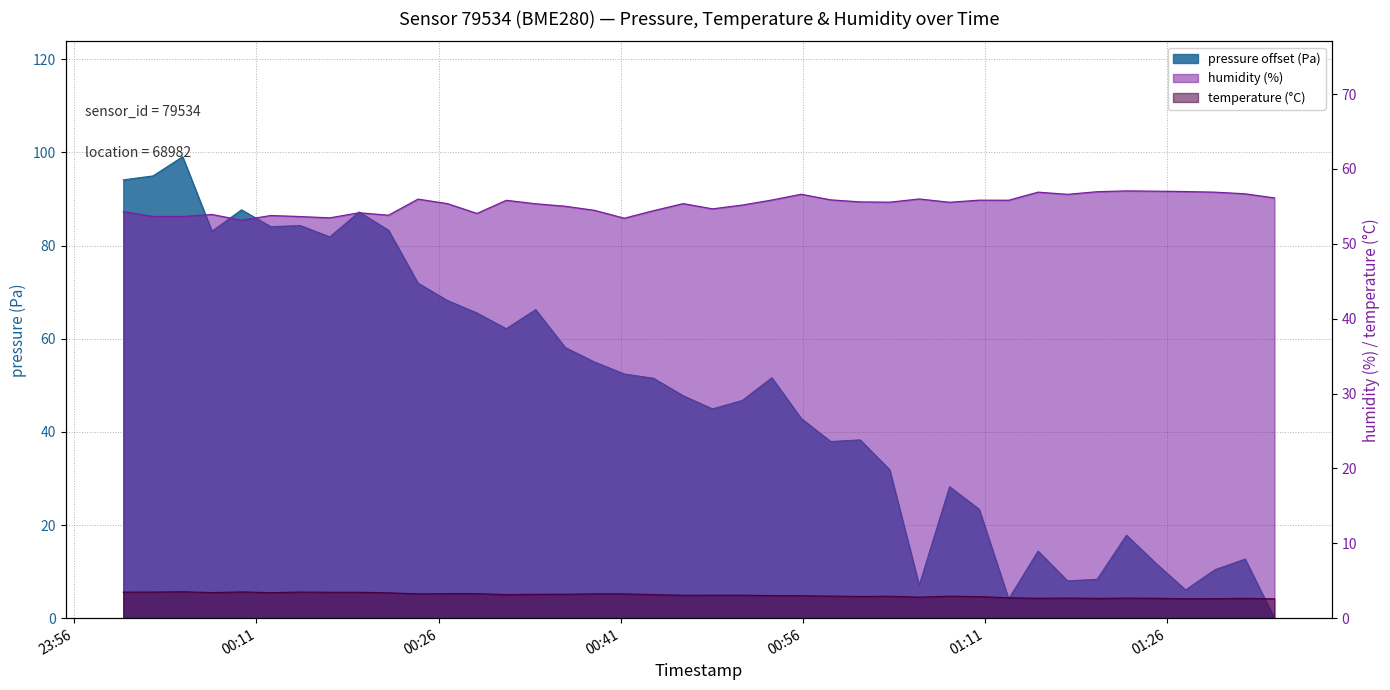

True or false: pressure and temperature cross at least once.

True